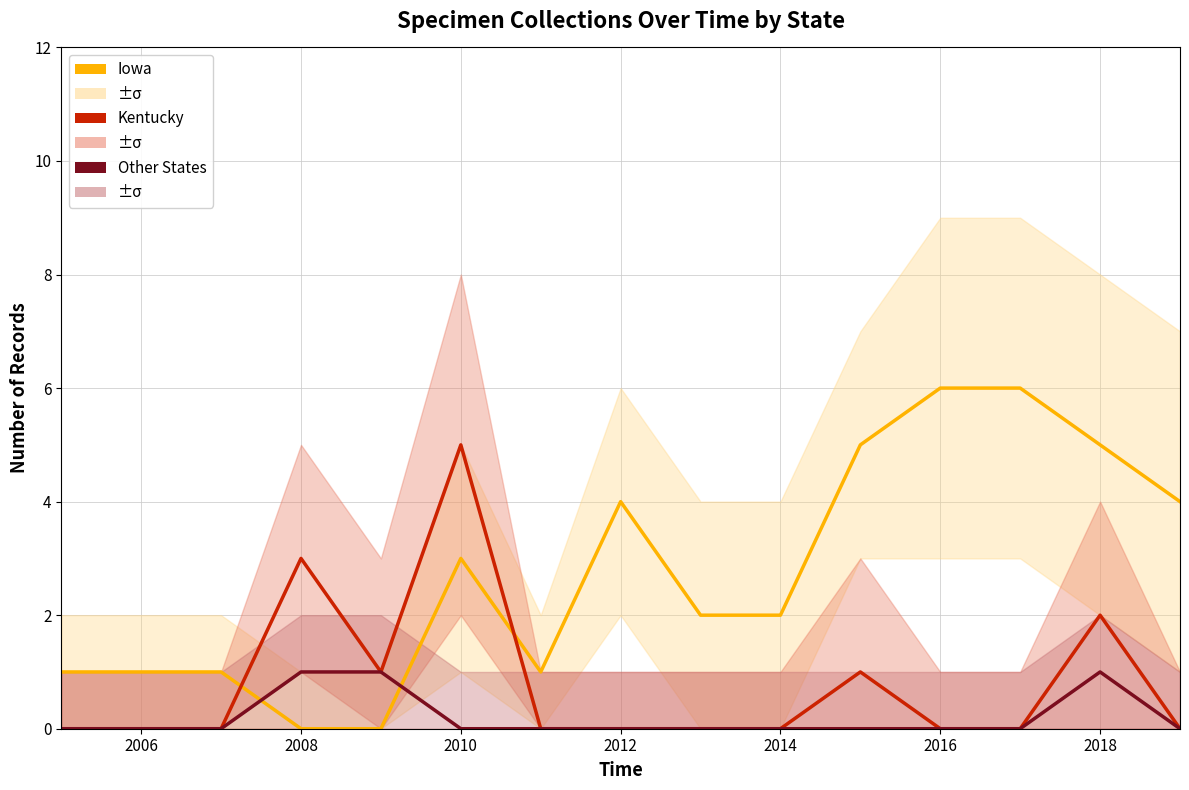

True or false: Iowa has more than 1 interior local peaks.

True